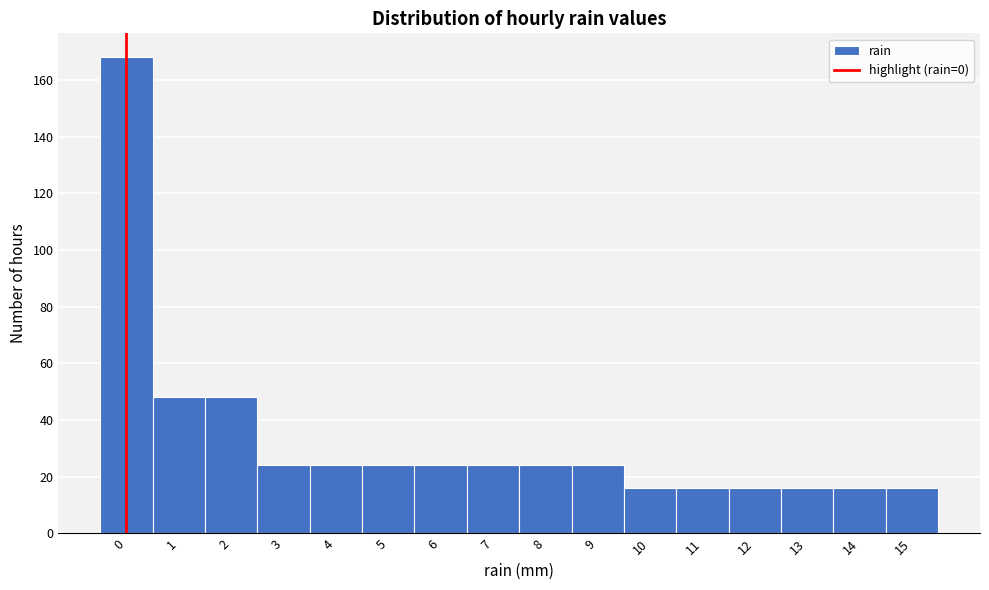

Reading left to right, transcribe this chart: for each bar, give the range it covers on the x-axis and its height. The values are not printed on the chart, so give them approximately, as read against the axis.

-0.5 to 0.5: 168
0.5 to 1.5: 48
1.5 to 2.5: 48
2.5 to 3.5: 24
3.5 to 4.5: 24
4.5 to 5.5: 24
5.5 to 6.5: 24
6.5 to 7.5: 24
7.5 to 8.5: 24
8.5 to 9.5: 24
9.5 to 10.5: 16
10.5 to 11.5: 16
11.5 to 12.5: 16
12.5 to 13.5: 16
13.5 to 14.5: 16
14.5 to 15.5: 16